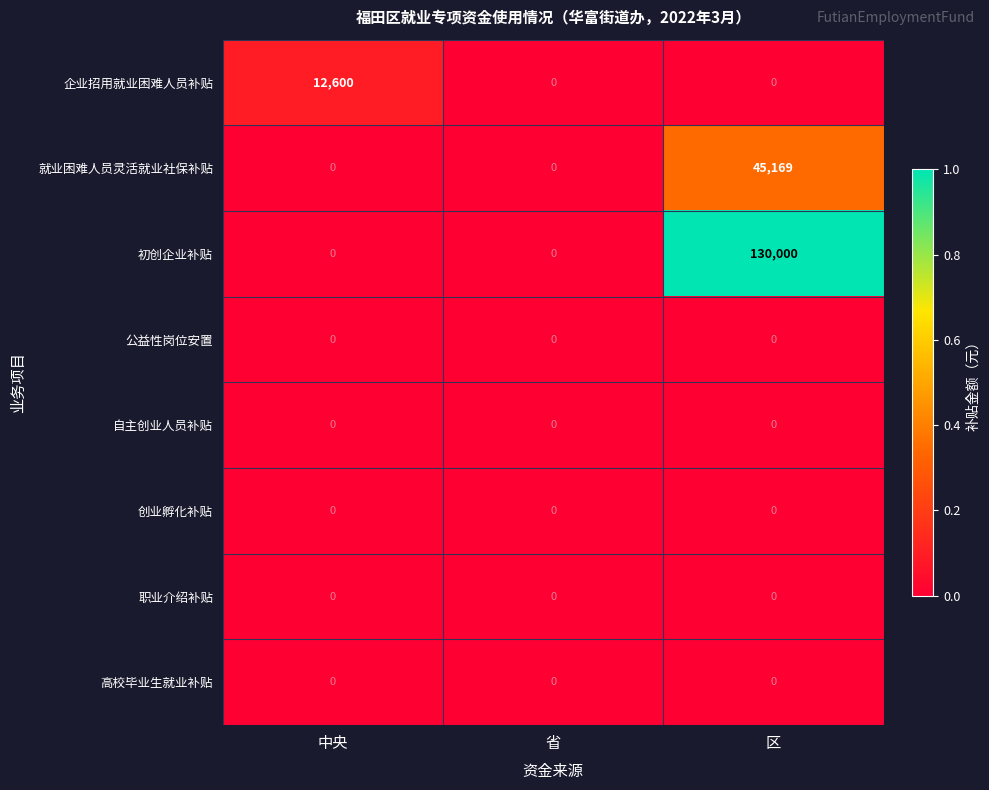

Which series has the largest range (max minus min)?

初创企业补贴